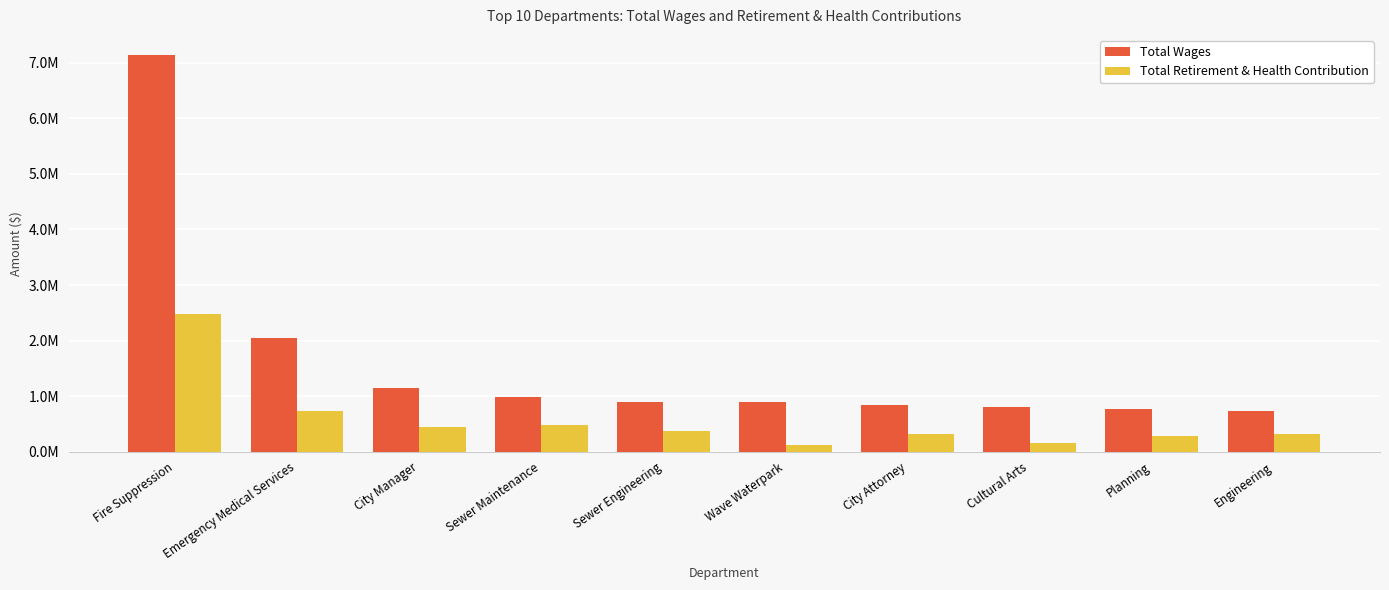

What is the label of the 6th bar from the left?

Wave Waterpark